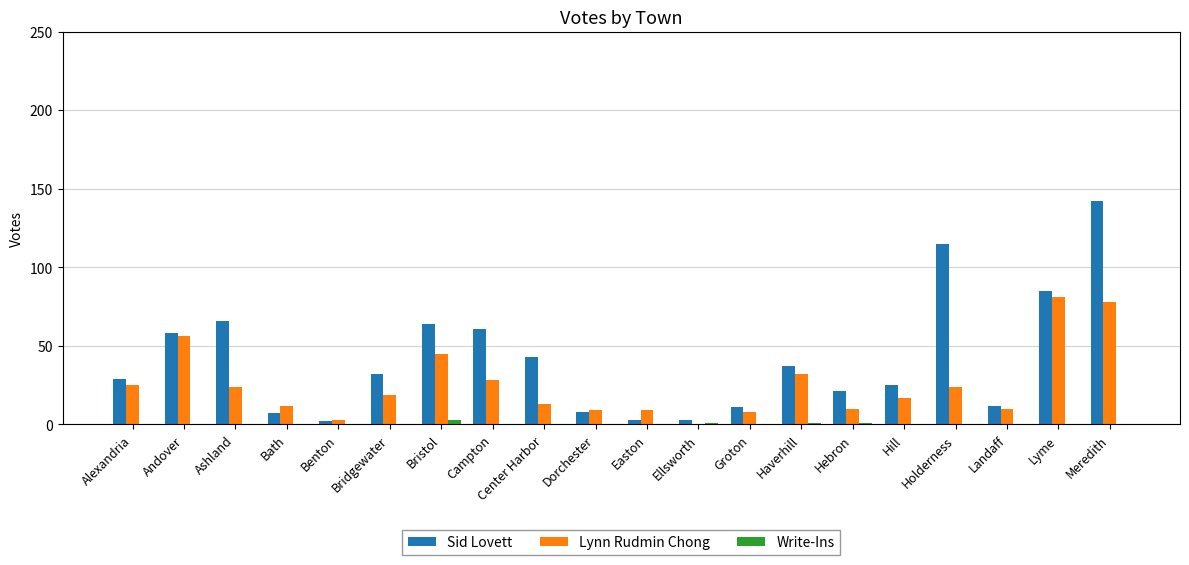

What is the sum of the Lynn Rudmin Chong values at Center Harbor and Campton?

41